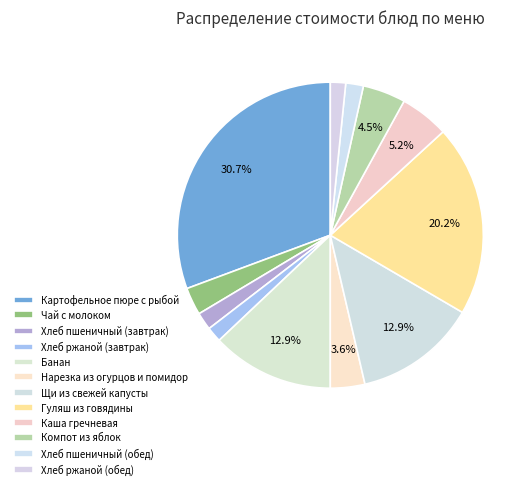

Count the number of slices in the pie.

12